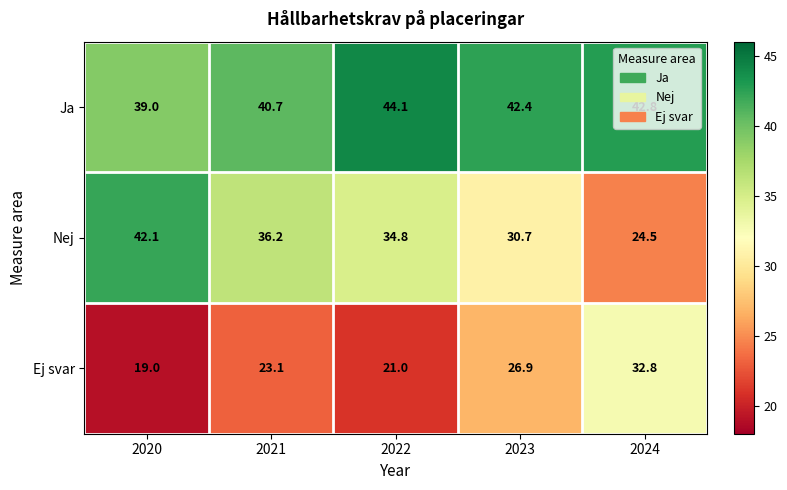

Which category has the highest value across all series?

2022